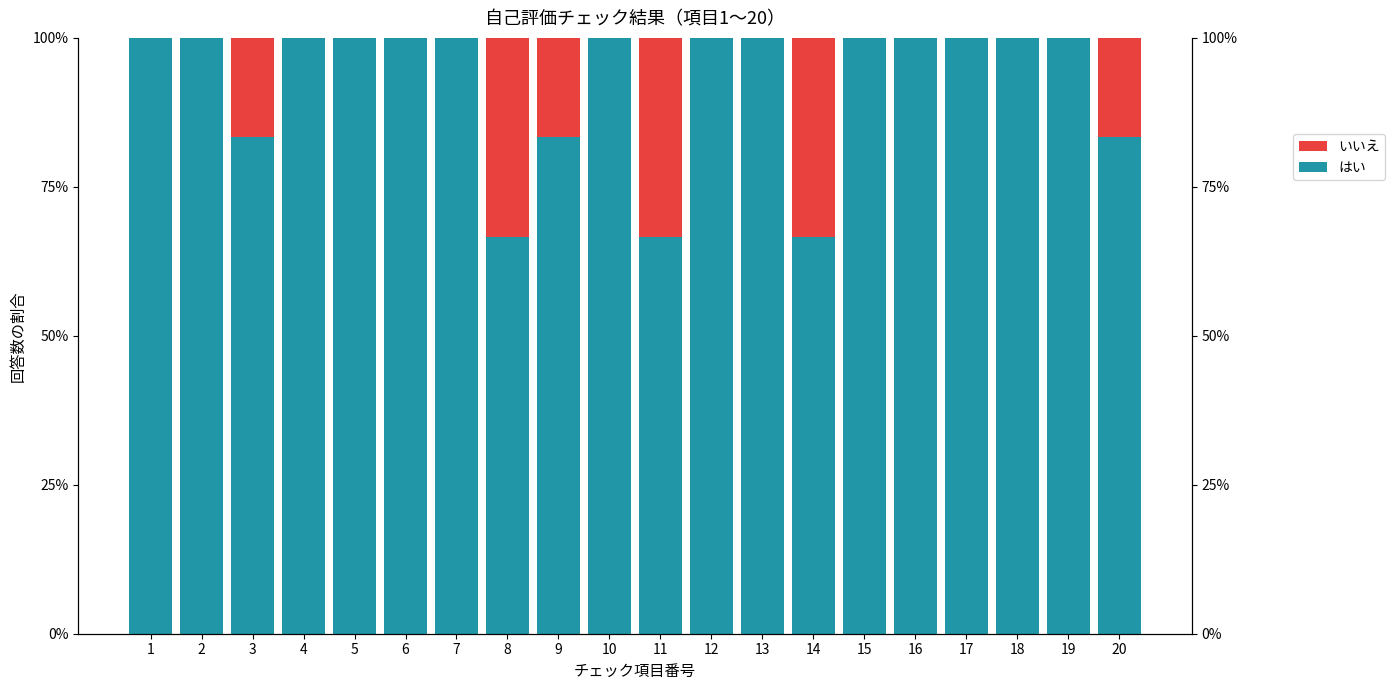

How many bars are there in total?

40